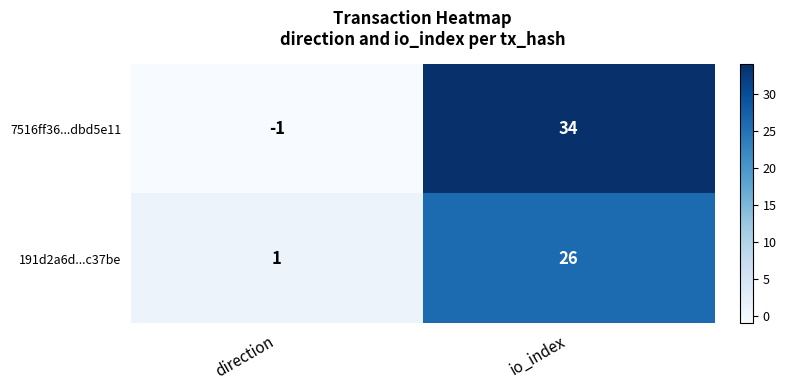

At which label is 191d2a6d...c37be closest to 13?

direction